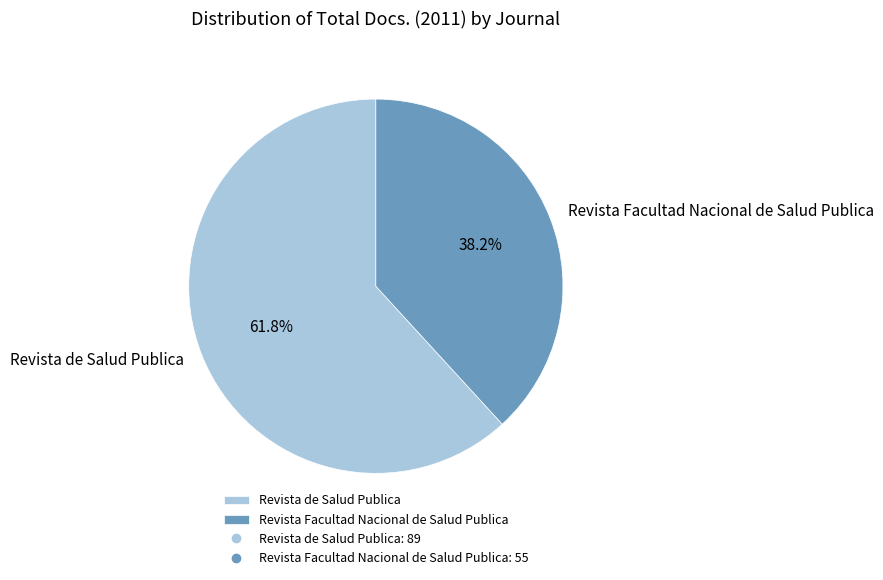

Combined, what portion of the pie is Revista de Salud Publica and Revista Facultad Nacional de Salud Publica?

100.0%